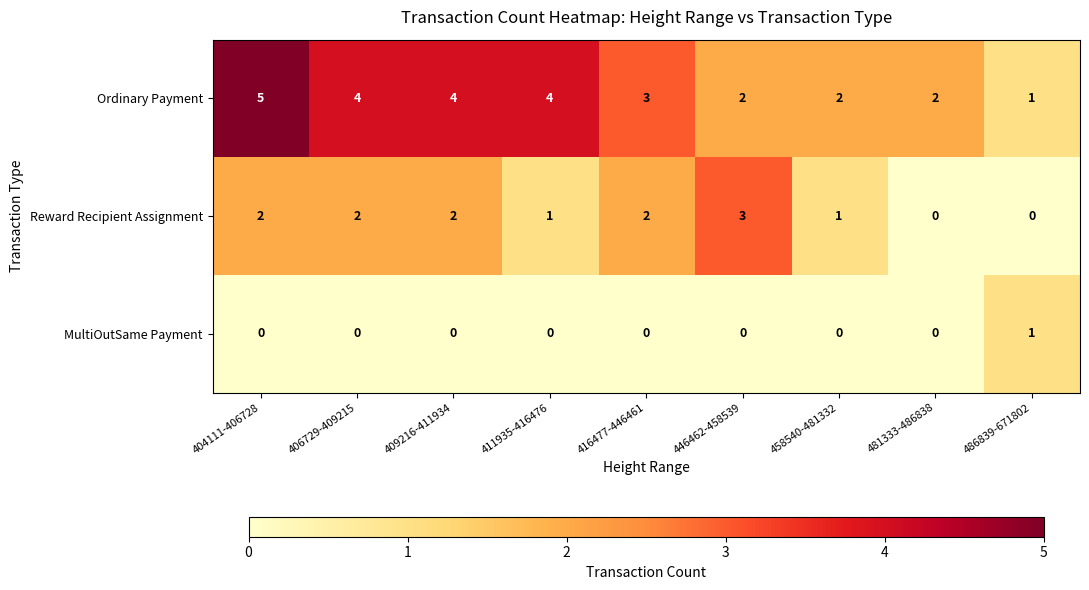

What is the greatest value displayed?

5